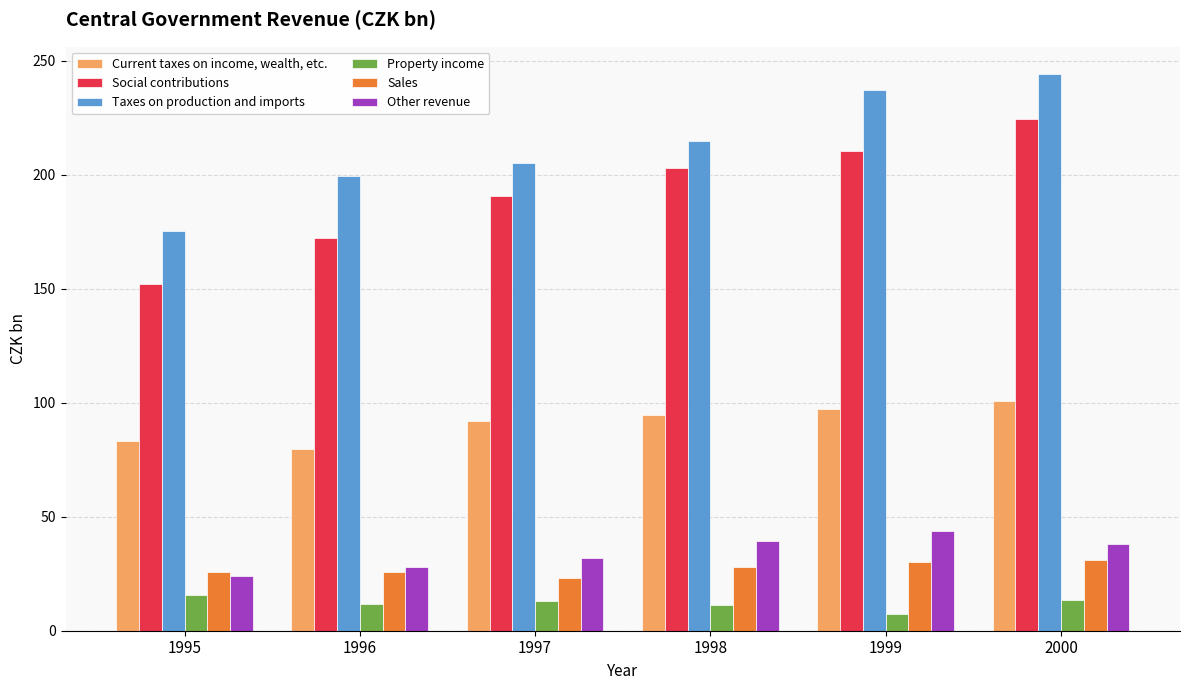

What is the average value of the Taxes on production and imports series?

212.6